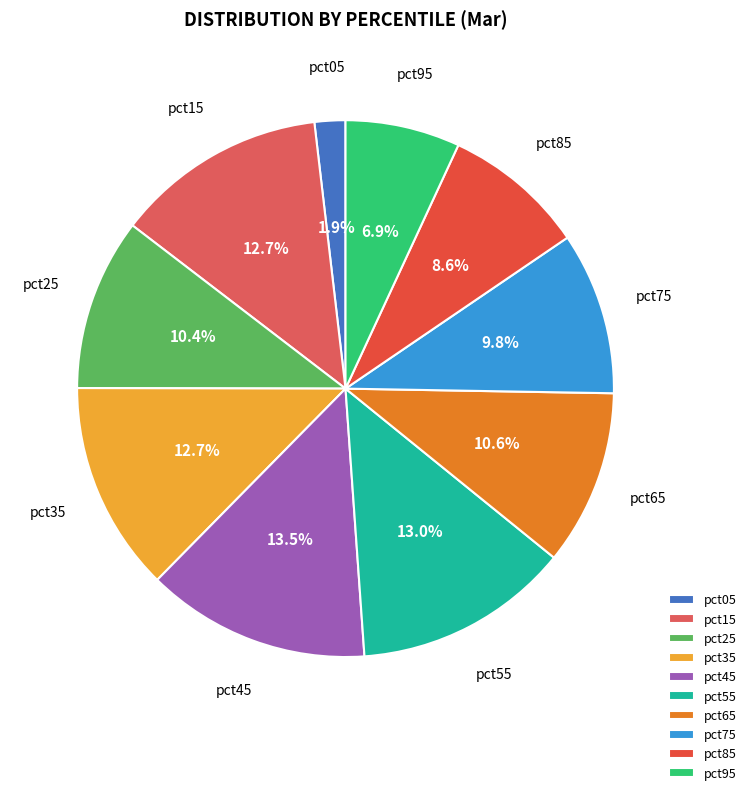

What portion of the pie excludes pct35?

87.3%